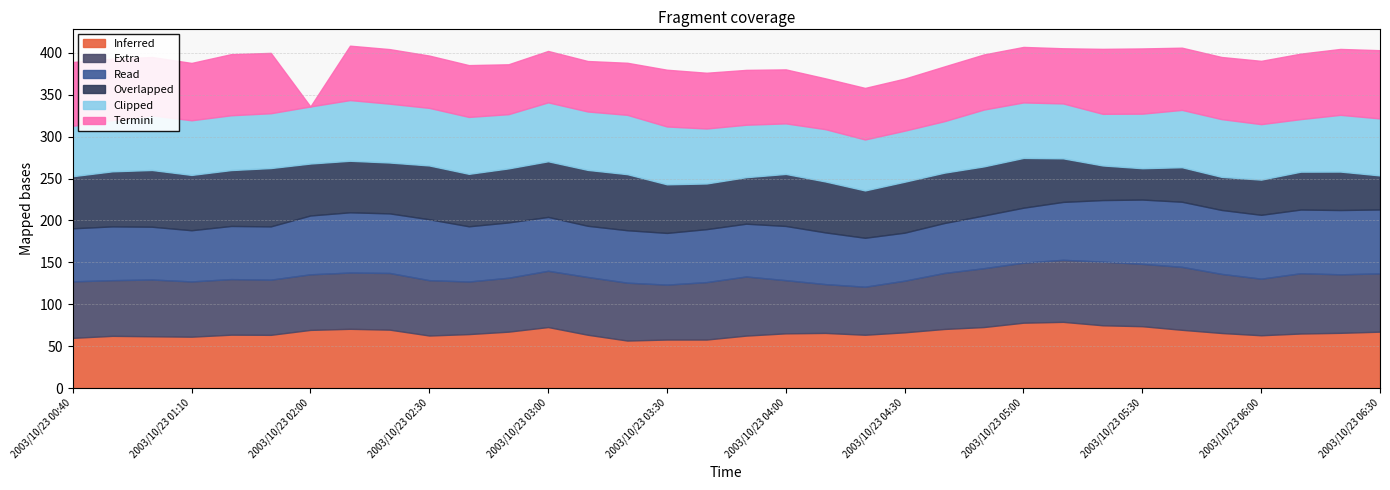

What is the label of the 13th point from the left?

2003/10/23 03:00